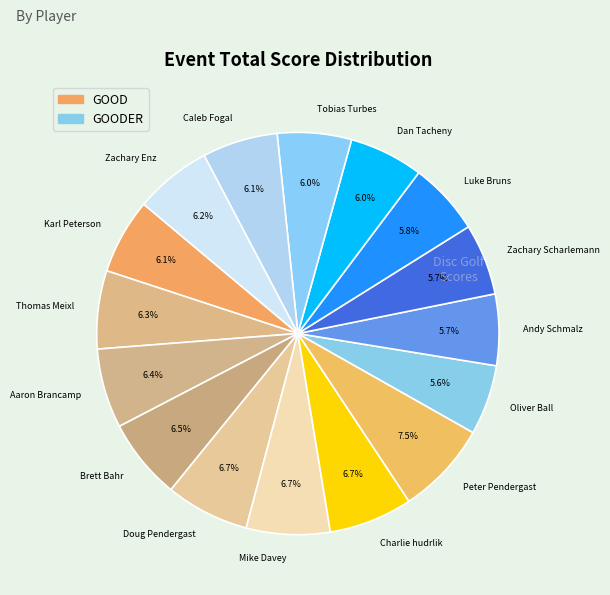

Is the sum of Mike Davey and Zachary Enz greater than half?

No